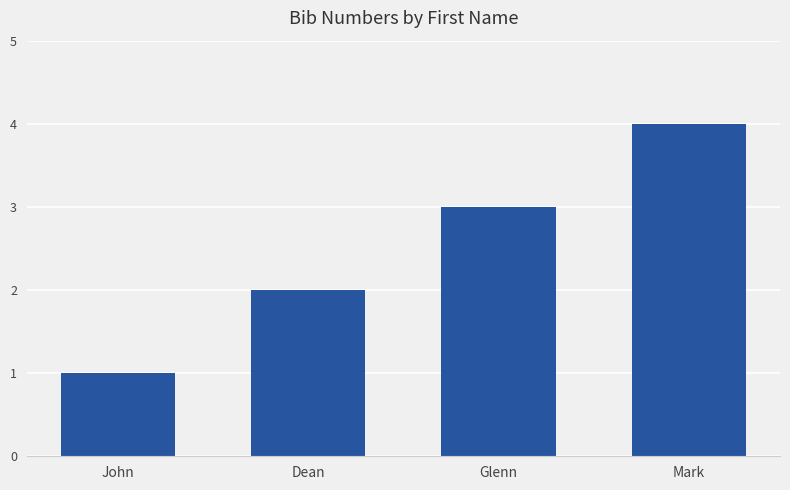

Is it true that the value at John is 0?

False